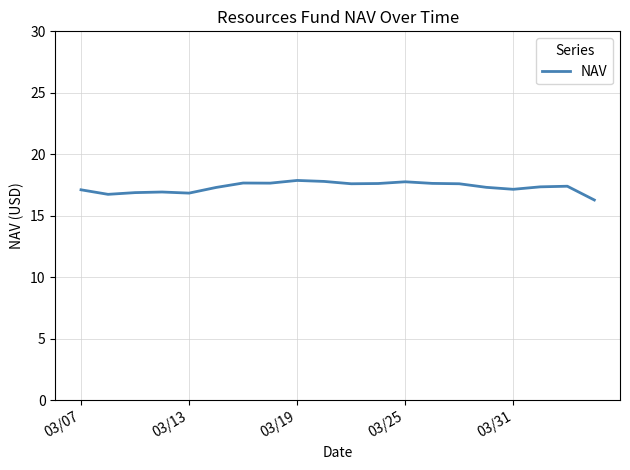

What is the minimum value shown in the chart?

16.3